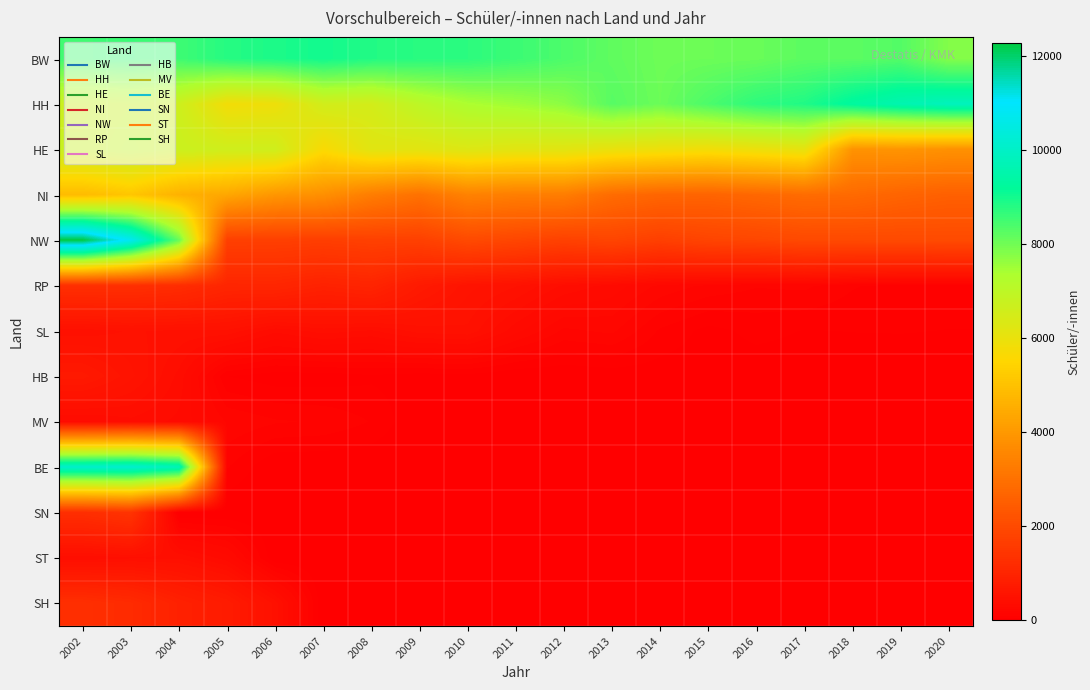

Which series has the largest range (max minus min)?

NW